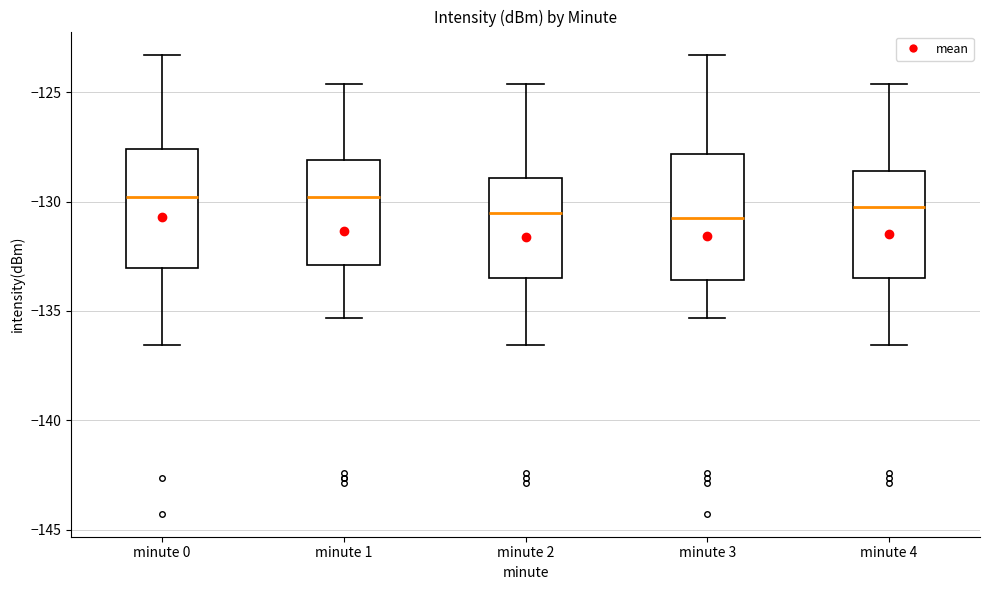

Reading left to right, transcribe this box plot: for each box, give where its median line is, the range the box spans, and where its two whiskers end, as read against the y-axis. The values are not printed on the chart, so give them approximately, as read against the axis.

minute 0: median -130.0, box -133.0 to -127.5, whiskers -136.5 to -123.5
minute 1: median -130.0, box -133.0 to -128.0, whiskers -135.5 to -124.5
minute 2: median -130.5, box -133.5 to -129.0, whiskers -136.5 to -124.5
minute 3: median -130.5, box -133.5 to -128.0, whiskers -135.5 to -123.5
minute 4: median -130.5, box -133.5 to -128.5, whiskers -136.5 to -124.5